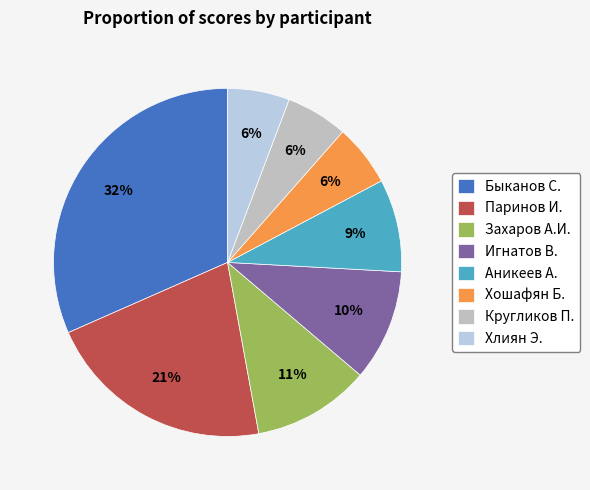

Is the sum of Захаров А.И. and Паринов И. greater than half?

No